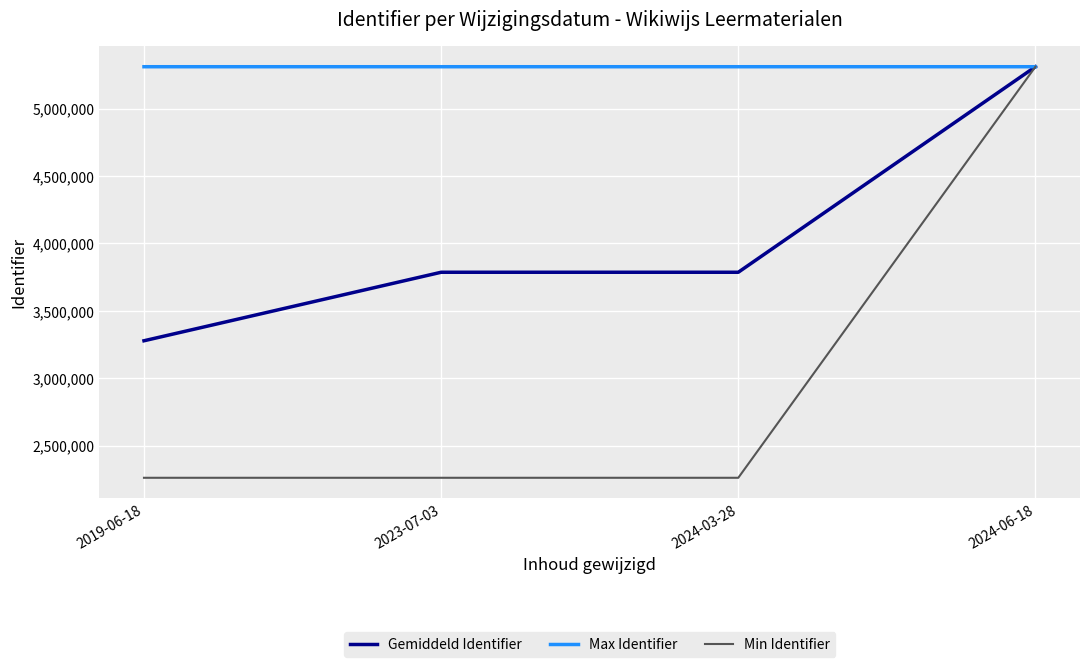

Which series has the largest total across all categories?

Max Identifier